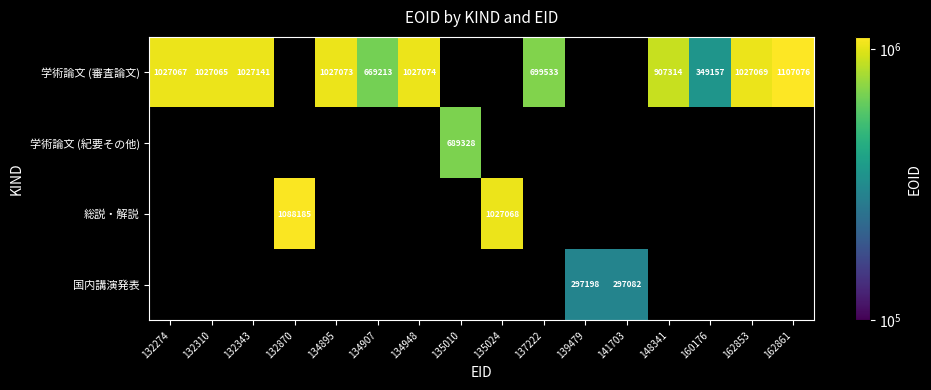

True or false: 総説・解説 has a value of 1088185 at 132870.

True